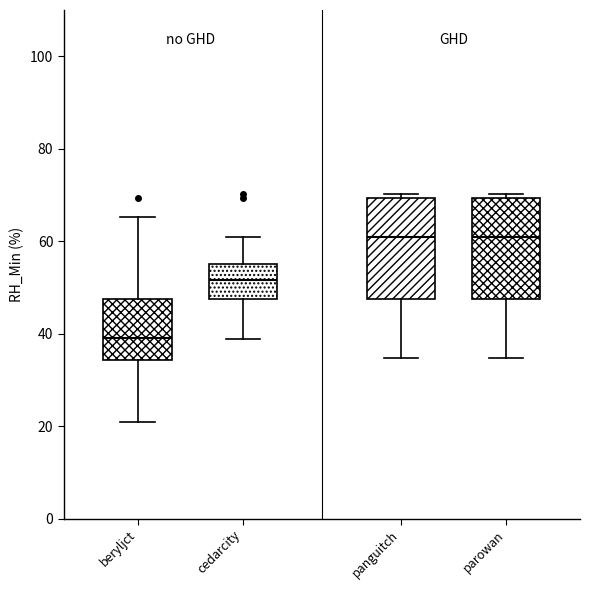

Reading left to right, read every box against the y-axis: the position of its median line, the range the box covers, and the ends of its whiskers. The values are not printed on the chart, so give them approximately, as read against the axis.

beryljct: median 38, box 34 to 48, whiskers 20 to 66
cedarcity: median 52, box 48 to 56, whiskers 38 to 60
panguitch: median 60, box 48 to 70, whiskers 34 to 70 (just above the box's upper edge)
parowan: median 60, box 48 to 70, whiskers 34 to 70 (just above the box's upper edge)